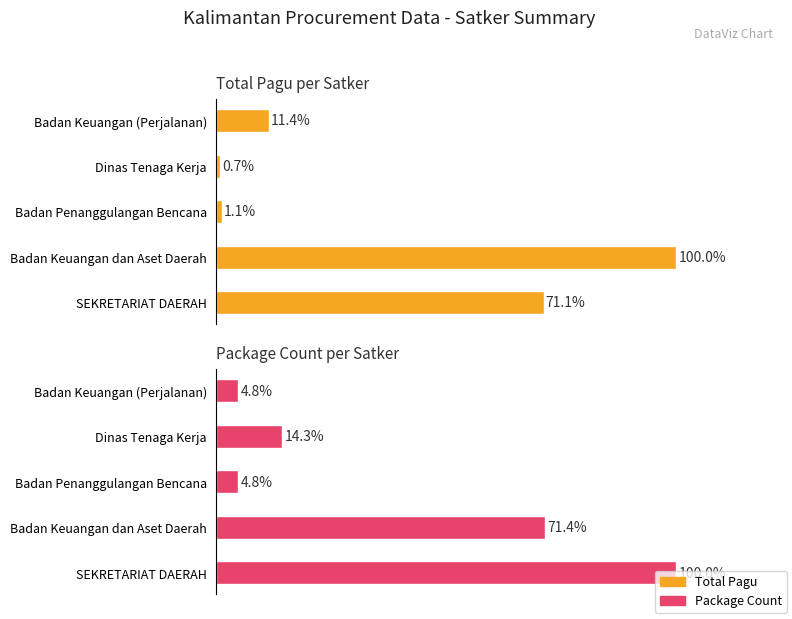

What are all the series names shown in the legend?

Total Pagu, Package Count